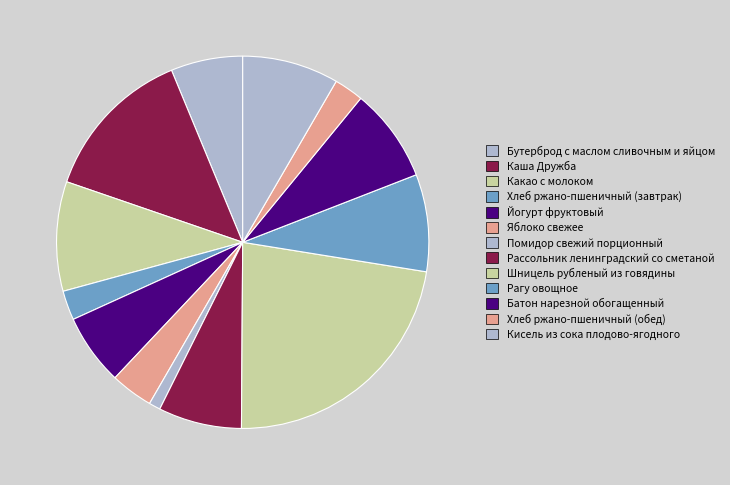

Is it true that Батон нарезной обогащенный is 8% of the pie?

True